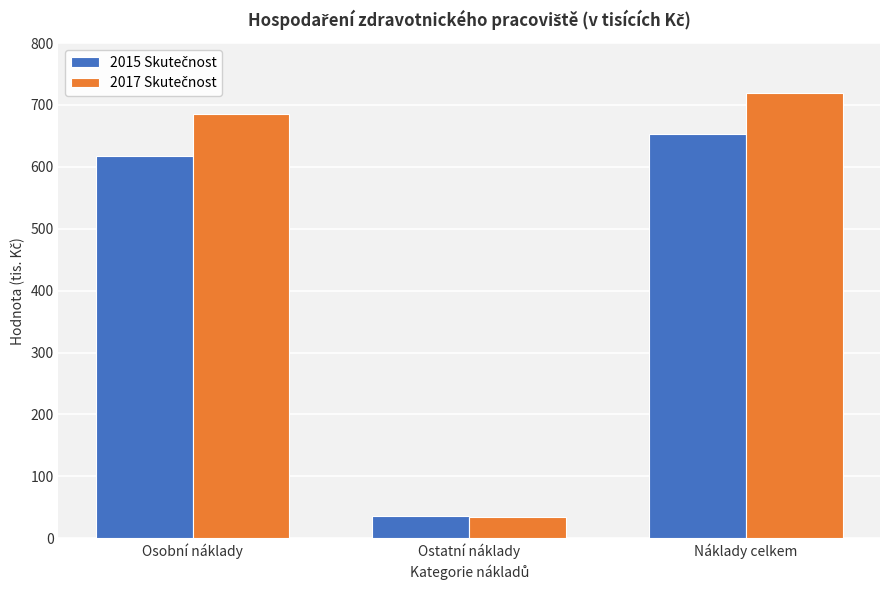

Are the bars grouped side by side (vs. stacked)?

Yes